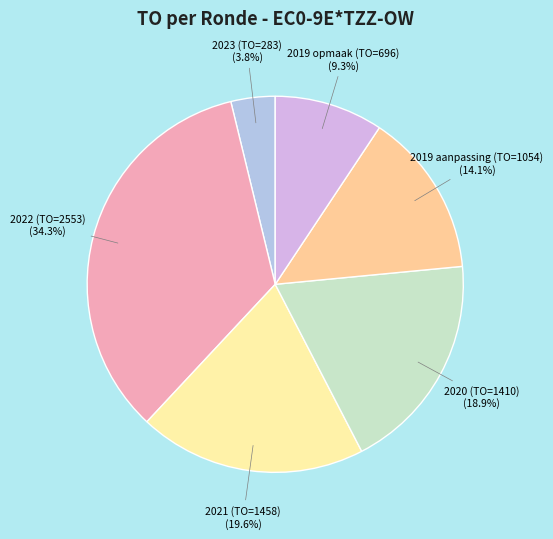

What percentage is the 2023 (TO=283) slice, to the nearest percent?

4%